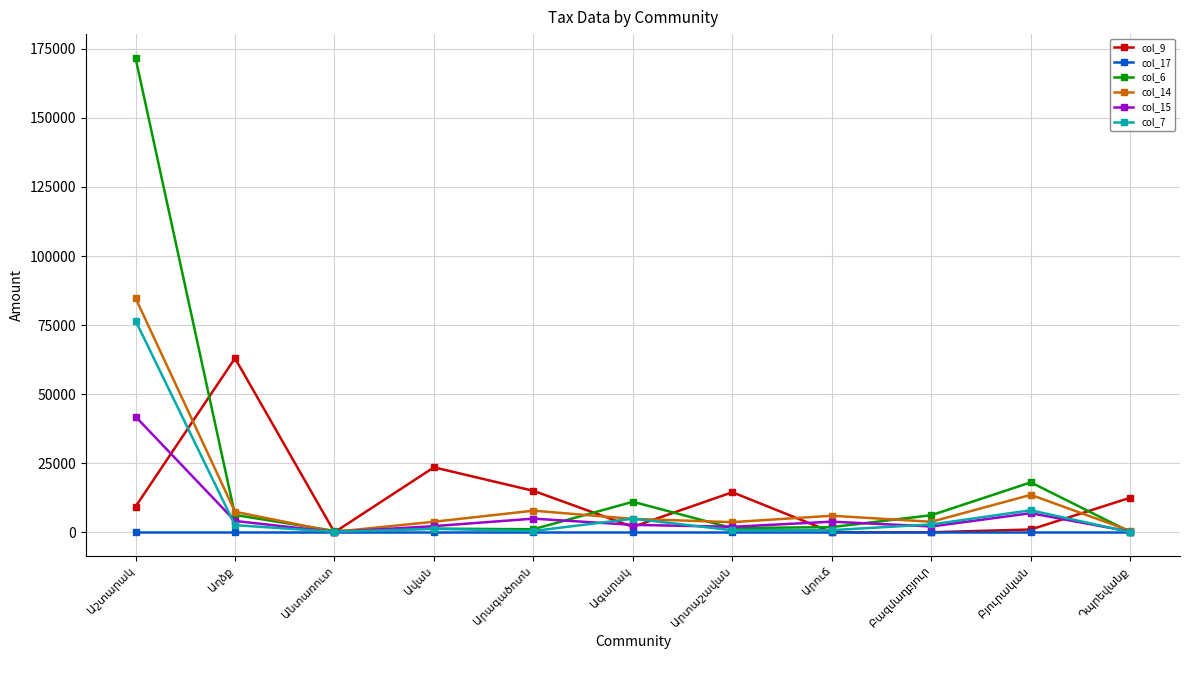

Rank the series by their maximum value, from highest to lowest.

col_6, col_14, col_7, col_9, col_15, col_17